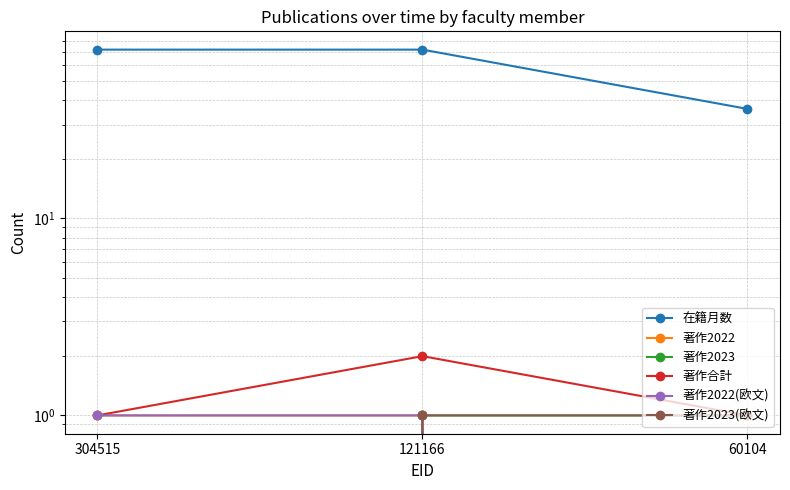

How many lines are shown in the chart?

6